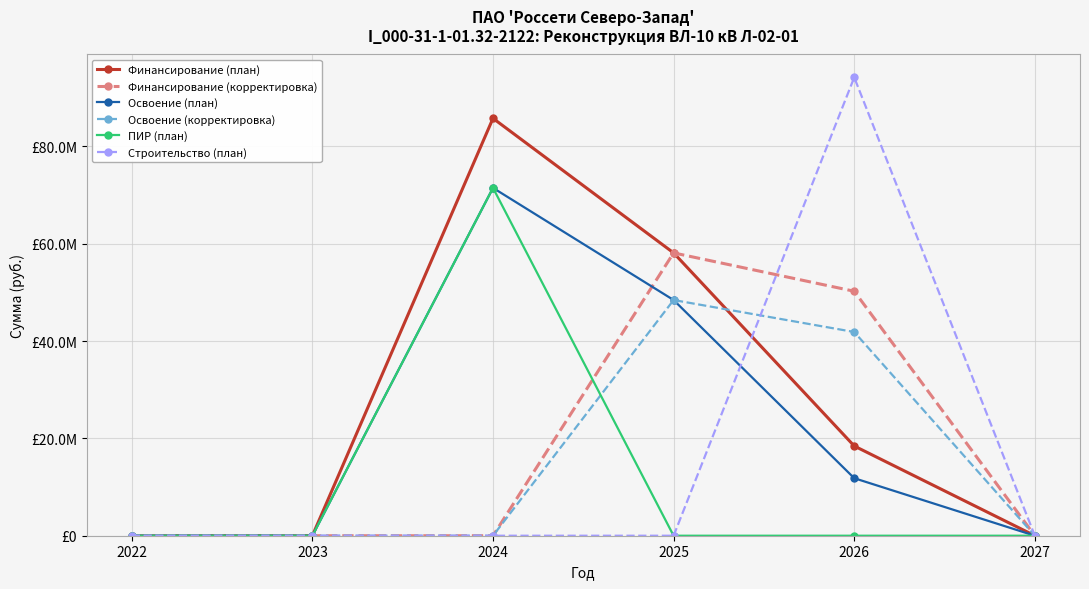

Between which two adjacent categories do ПИР (план) and Финансирование (корректировка) first intersect?

2024 and 2025